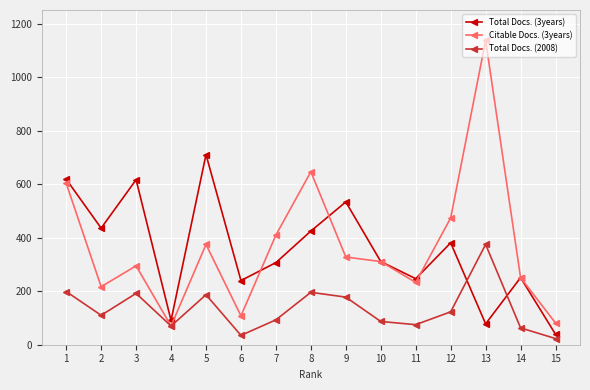

What are all the series names shown in the legend?

Total Docs. (3years), Citable Docs. (3years), Total Docs. (2008)